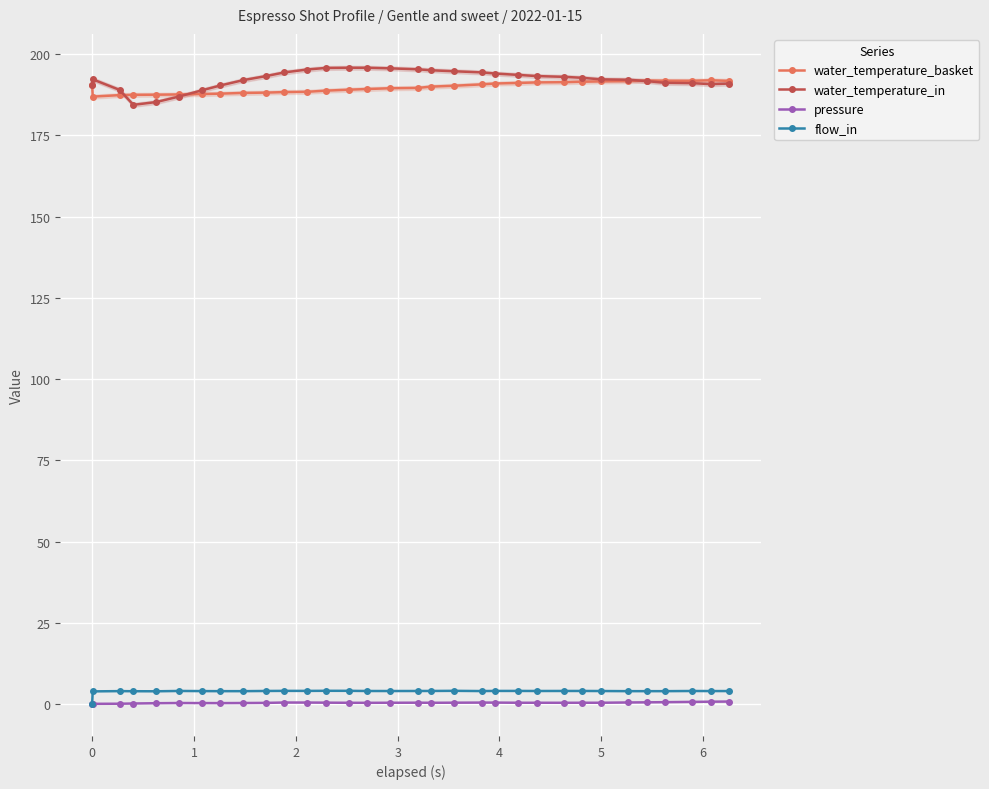

At how many categories does at least one series exceed 165?

32